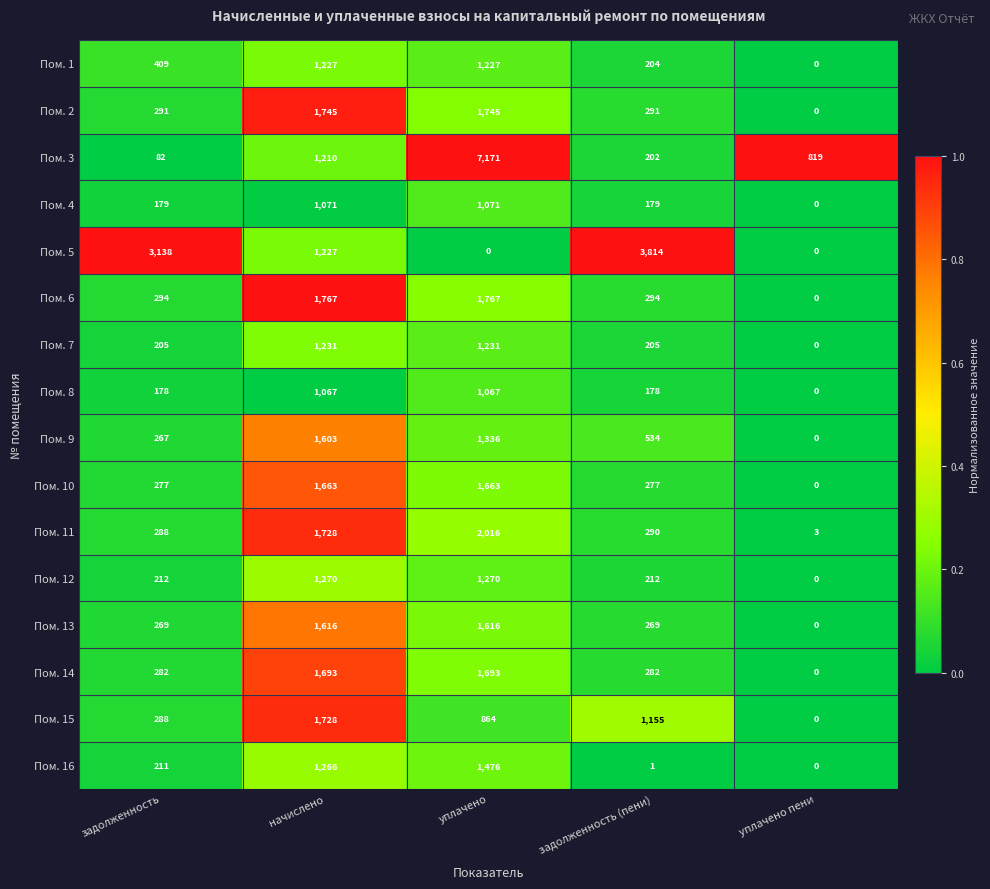

What is the difference between the Пом. 11 values at уплачено пени and начислено?

1725